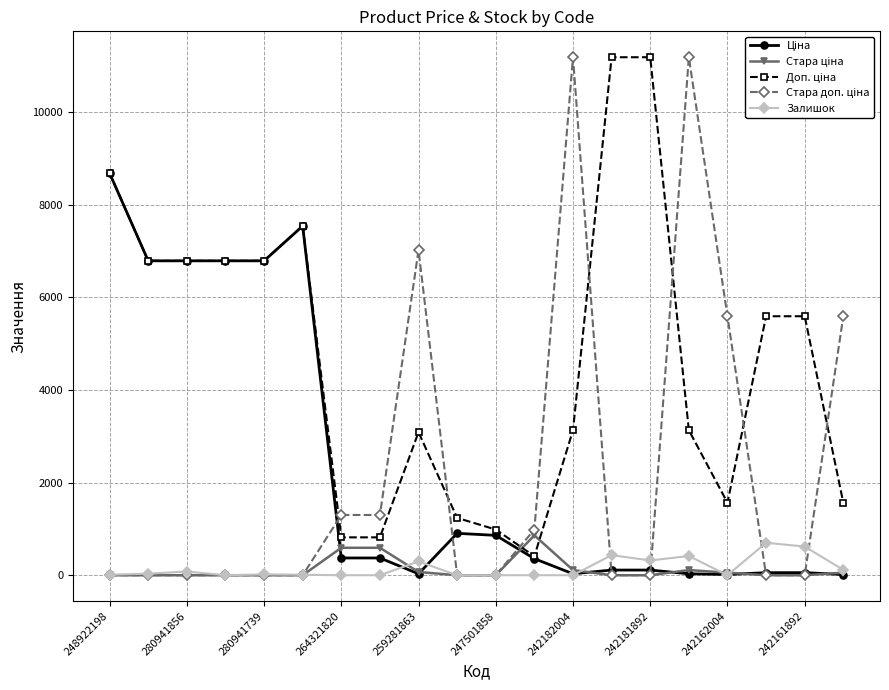

At how many categories does at least one series exceed 3793?

15